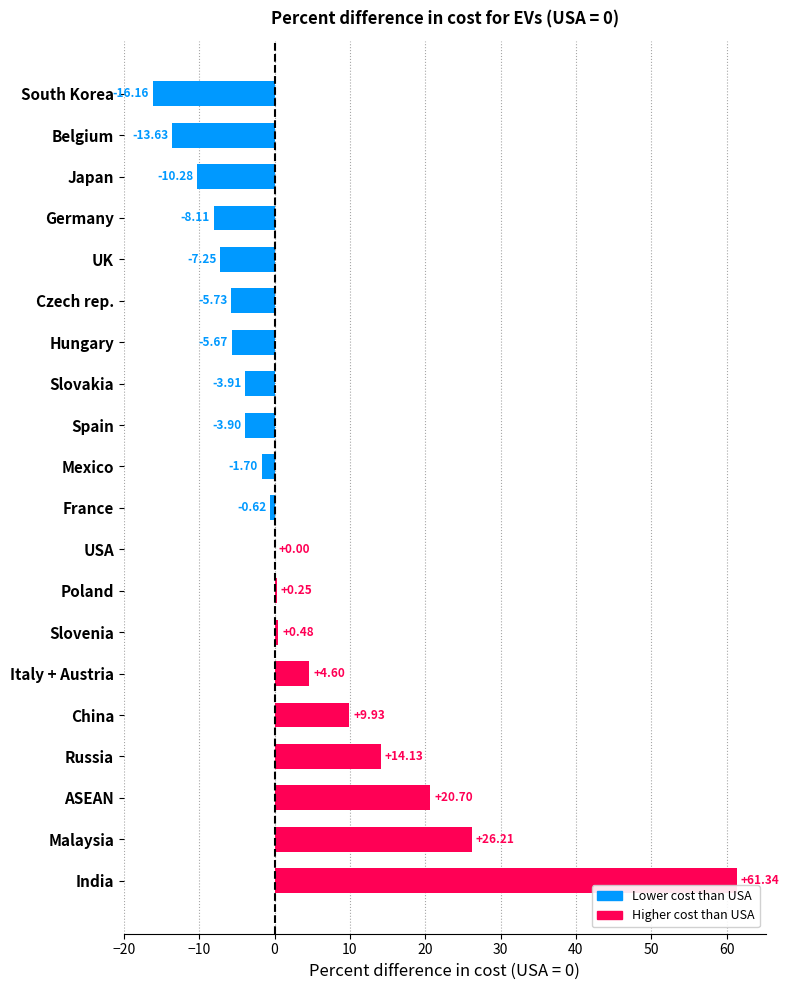

What is the change in value from UK to Hungary?

+1.6